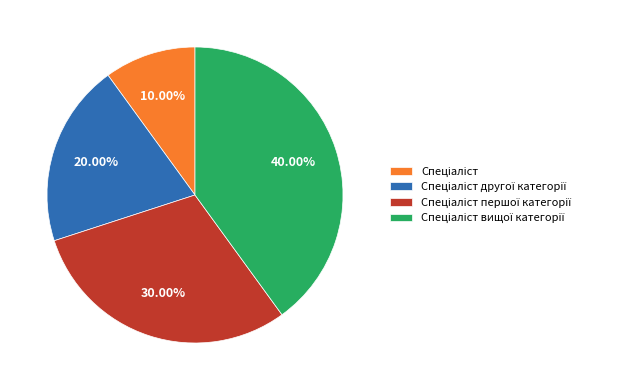

Is there any slice that represents more than half of the pie?

No